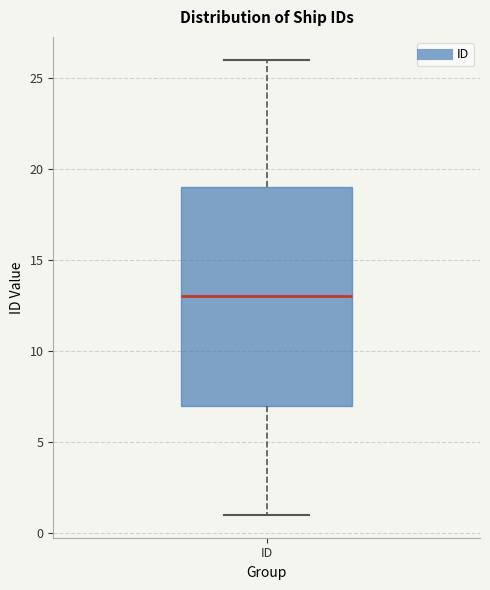

Where is the lower edge of the box for ID on the y-axis? The values are not printed on the chart, so give them approximately, as read against the axis.

7